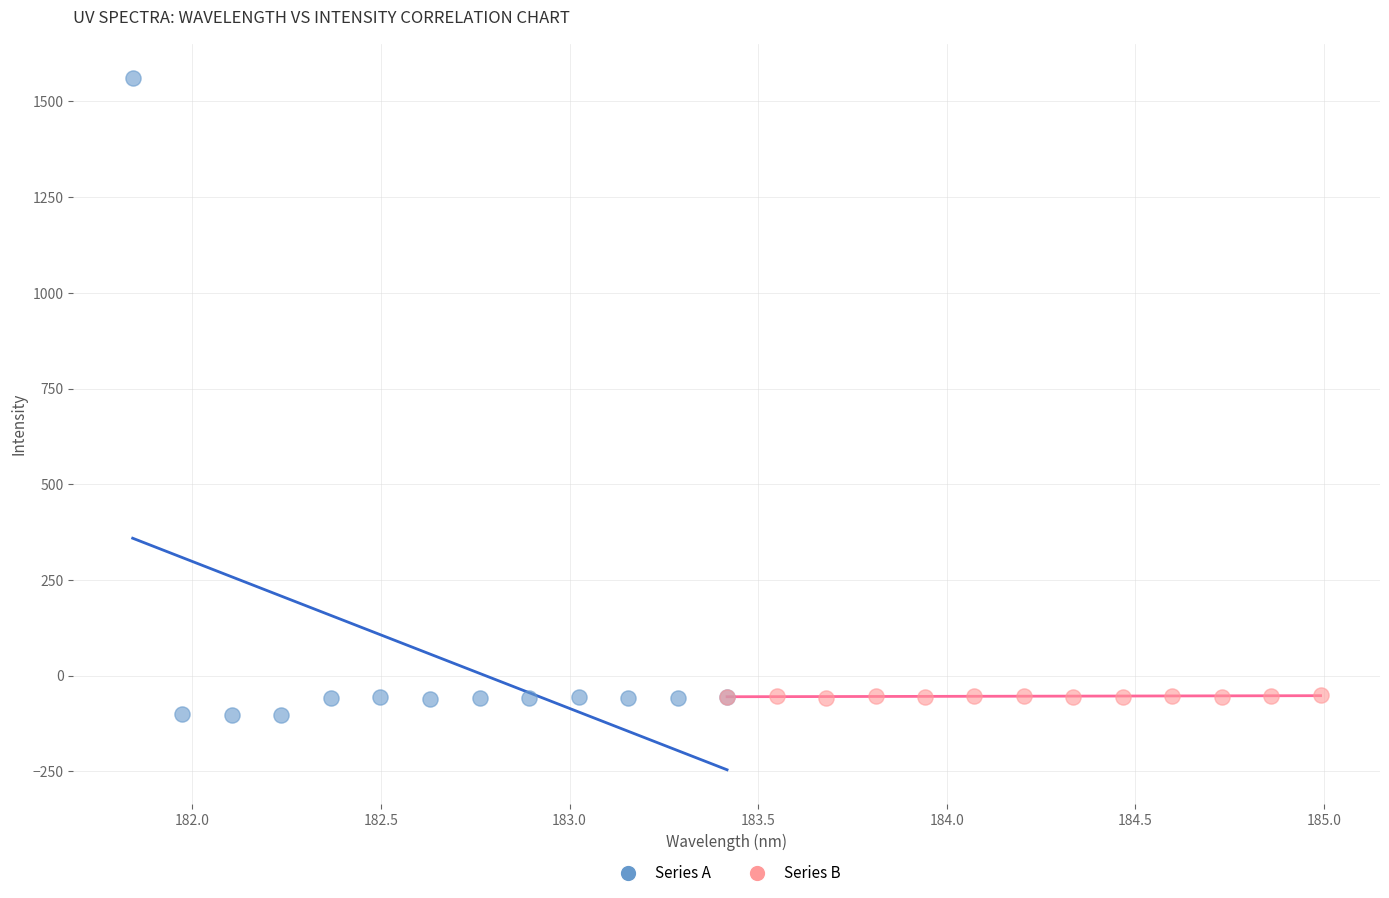

Which series contains the lowest Y value?

Series A